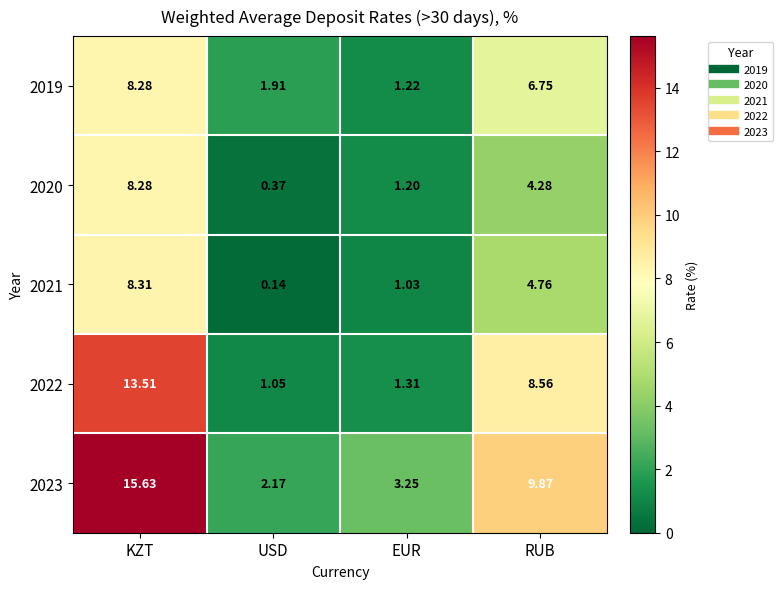

Rank the categories by 2023 value from highest to lowest.

KZT, RUB, EUR, USD